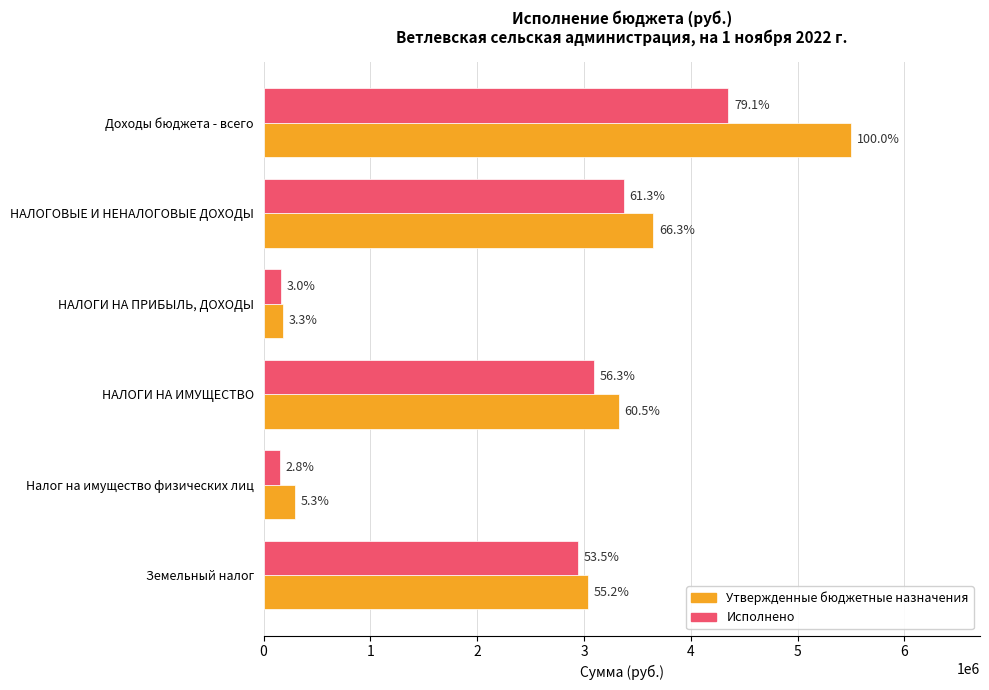

What are all the series names shown in the legend?

Утвержденные бюджетные назначения, Исполнено